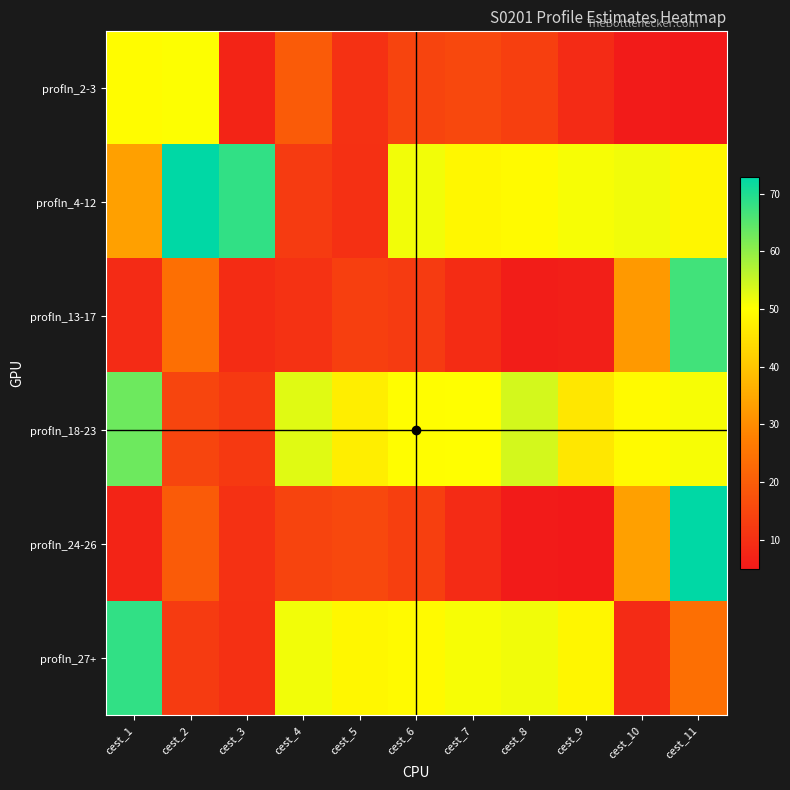

Between cest_1 and cest_3, which series saw the biggest shift?

profln_27+